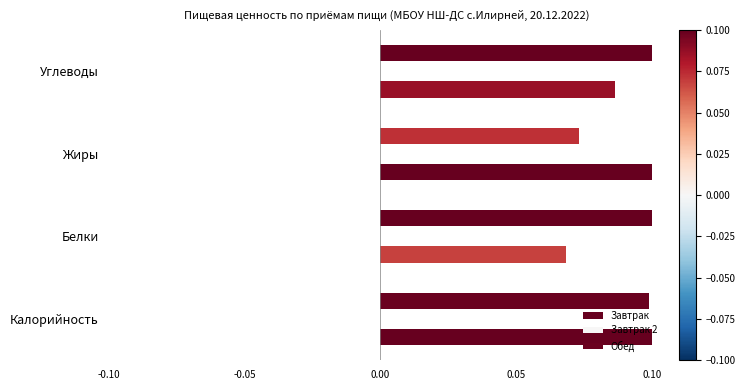

Count the number of data series in this chart.

2